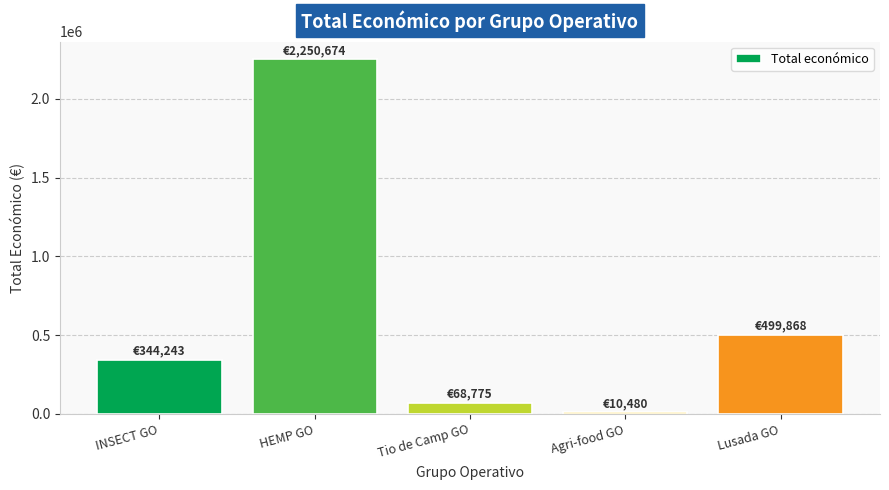

Between HEMP GO and INSECT GO, which is larger?

HEMP GO